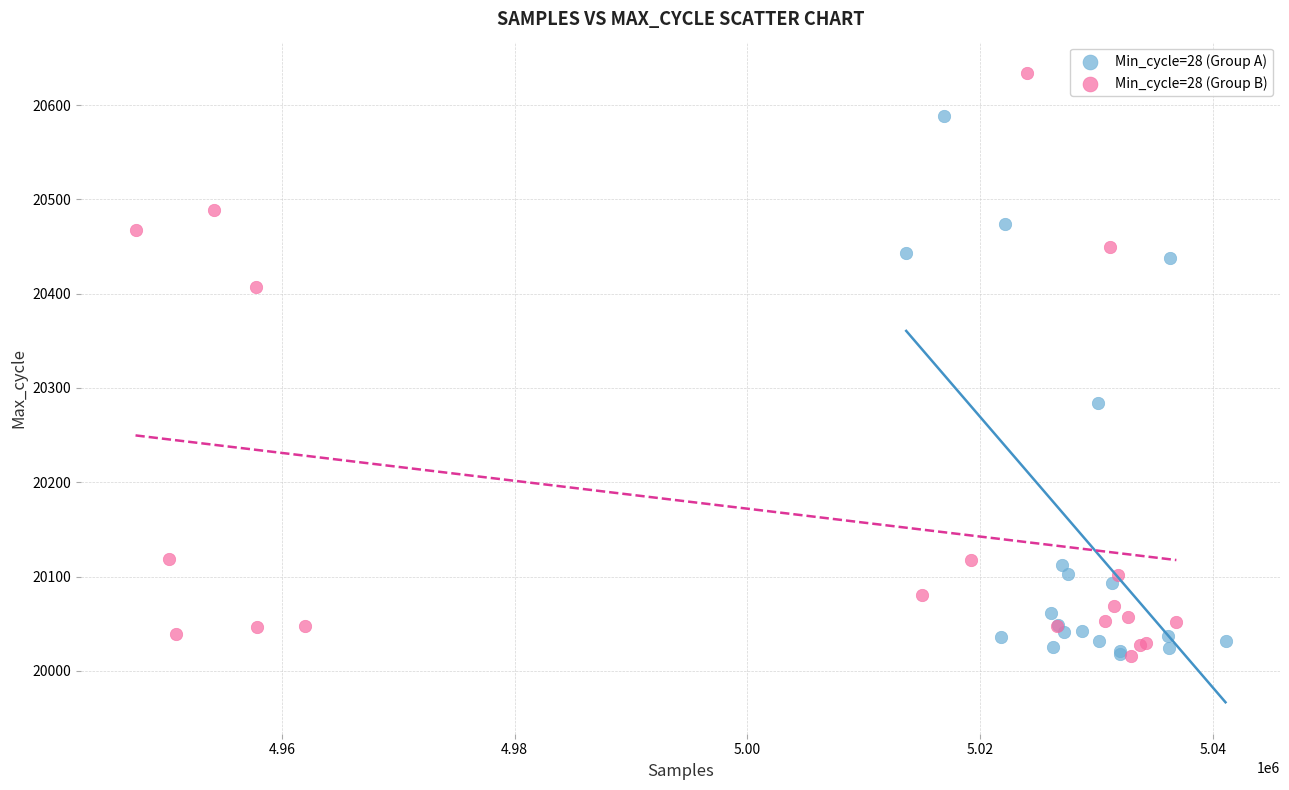

Which series contains the highest Y value?

Min_cycle=28 (Group B)